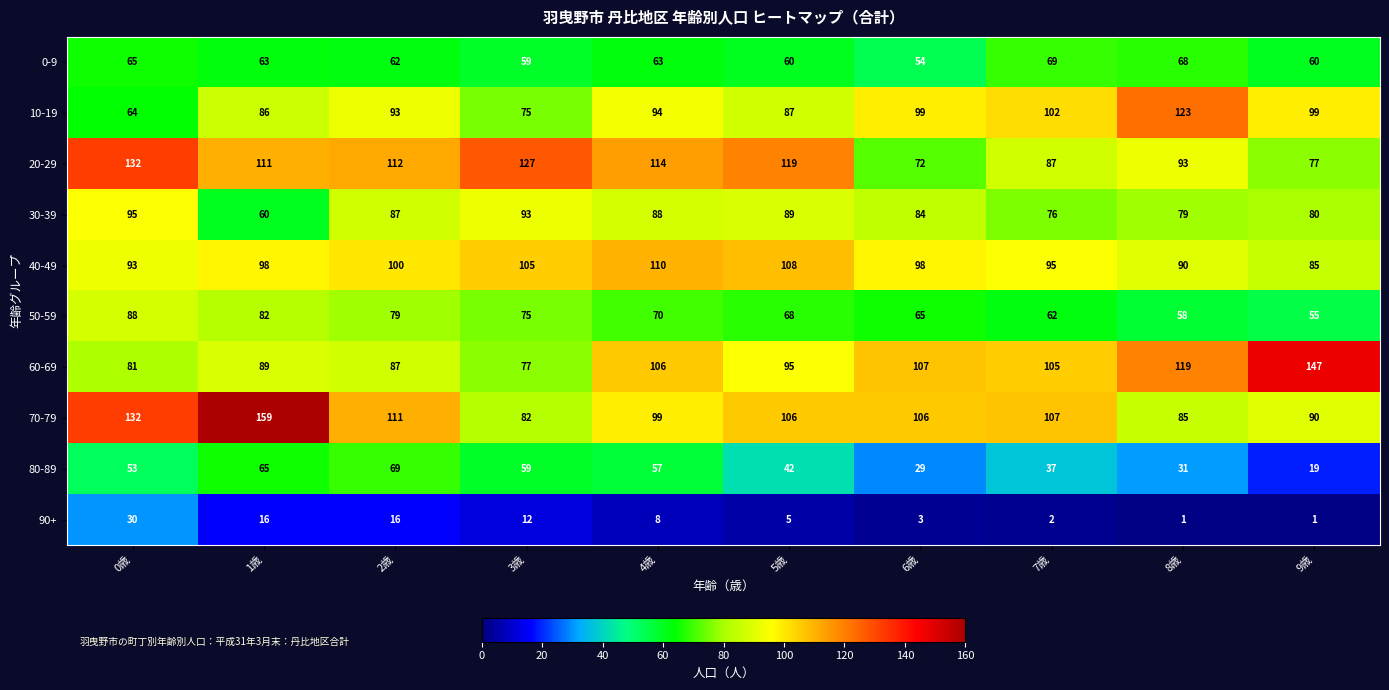

What is the total value across all series at 3歳?

764